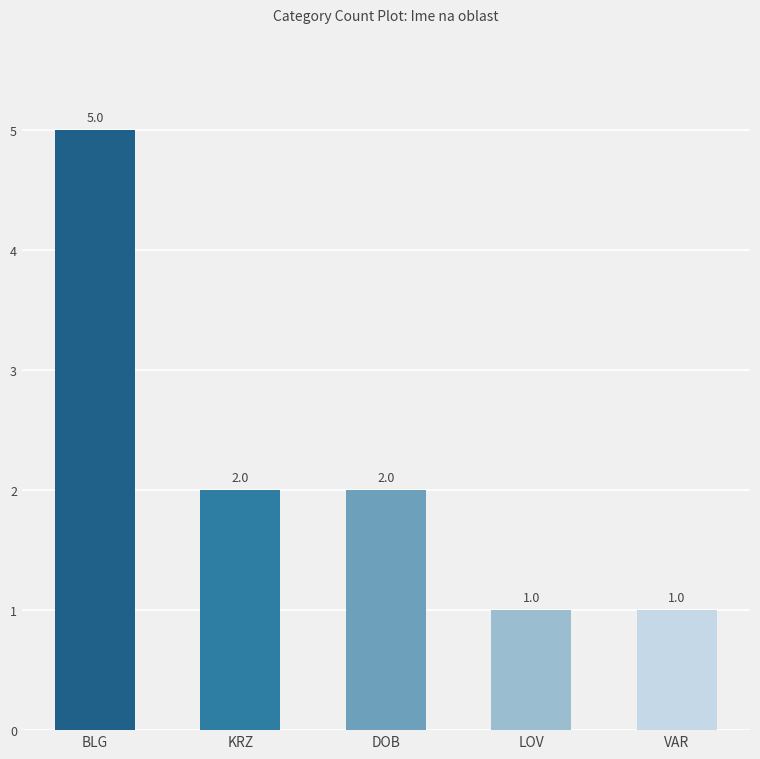

What is the value of the 3rd bar from the left?

2